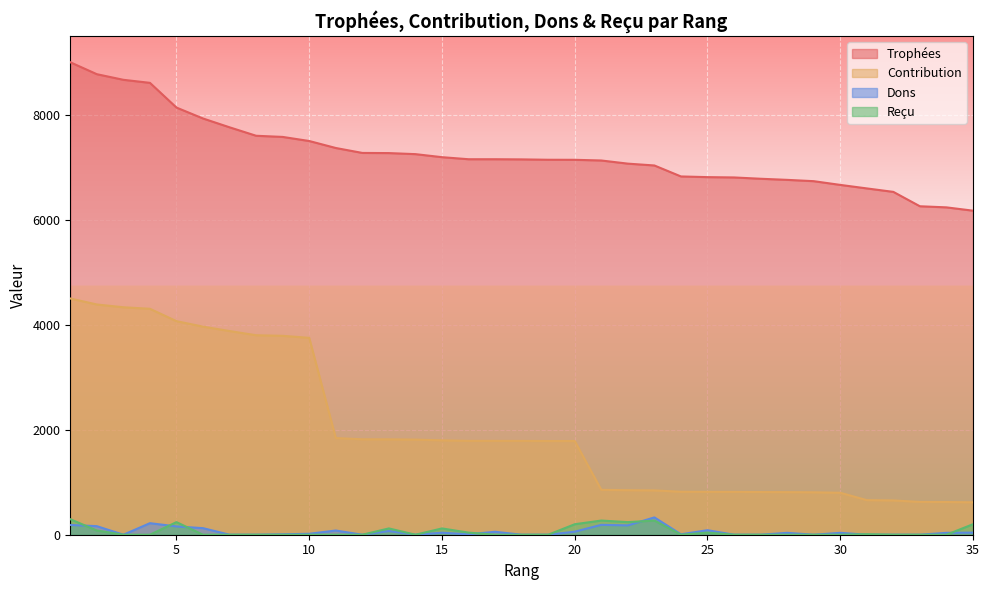

Reading left to right, list all the values displayed in this chart.

Trophées: 9000	8773	8666	8608	8137	7929	7761	7600	7578	7500	7367	7273	7270	7250	7192	7153	7153	7150	7143	7142	7129	7069	7034	6825	6812	6806	6781	6760	6735	6664	6597	6531	6257	6236	6173
Contribution: 4500	4386	4333	4304	4068	3964	3880	3800	3789	3750	1841	1818	1817	1812	1798	1788	1788	1787	1785	1785	855	848	844	819	817	816	813	811	808	799	659	653	625	623	617
Dons: 186	163	0	220	158	125	0	0	8	18	80	0	70	0	38	8	56	0	0	58	188	178	330	8	86	0	0	36	0	36	0	0	0	36	40
Reçu: 296	80	0	0	240	0	0	0	0	0	0	0	120	0	120	40	0	0	0	200	270	240	270	0	40	0	0	0	0	0	10	0	0	0	200